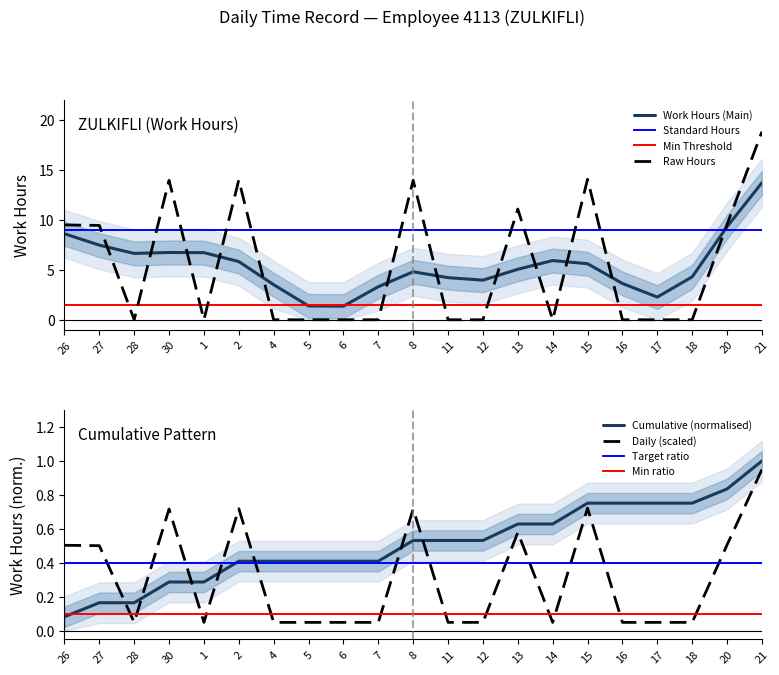

List the labels in order of value, largest first.

21, 15, 2, 30, 8, 13, 20, 26, 27, 28, 1, 4, 5, 6, 7, 11, 12, 14, 16, 17, 18